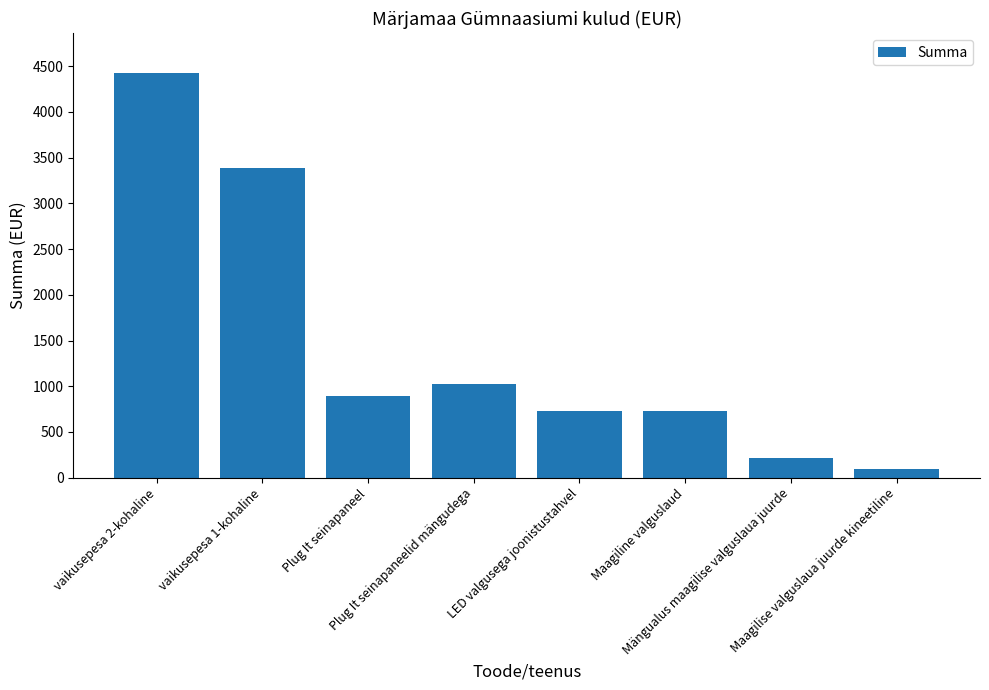

What position from the left is vaikusepesa 2-kohaline?

1